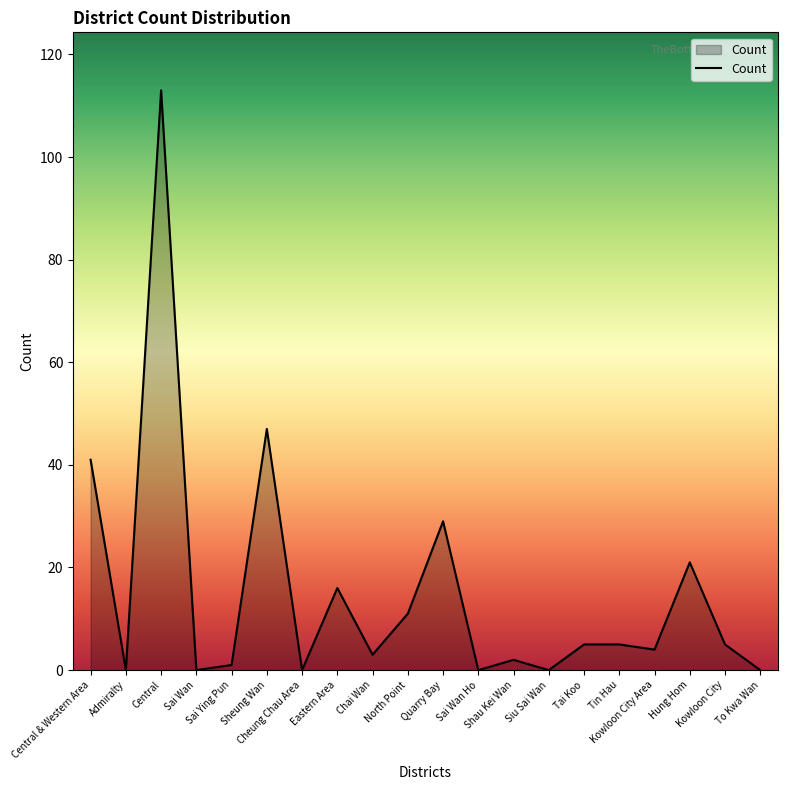

What is the difference between the maximum and second lowest values?

113